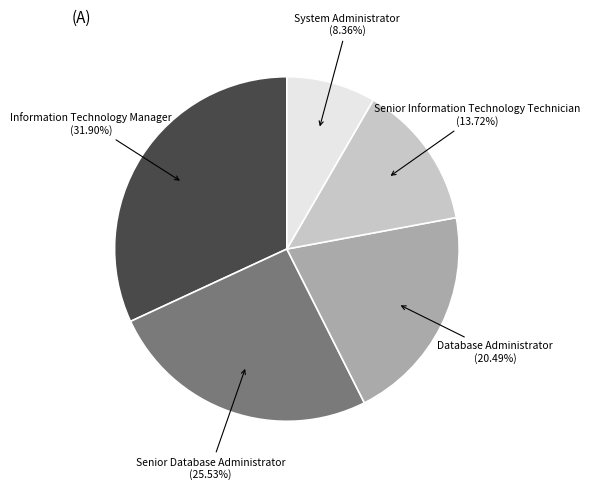

Does any single category account for the majority?

No